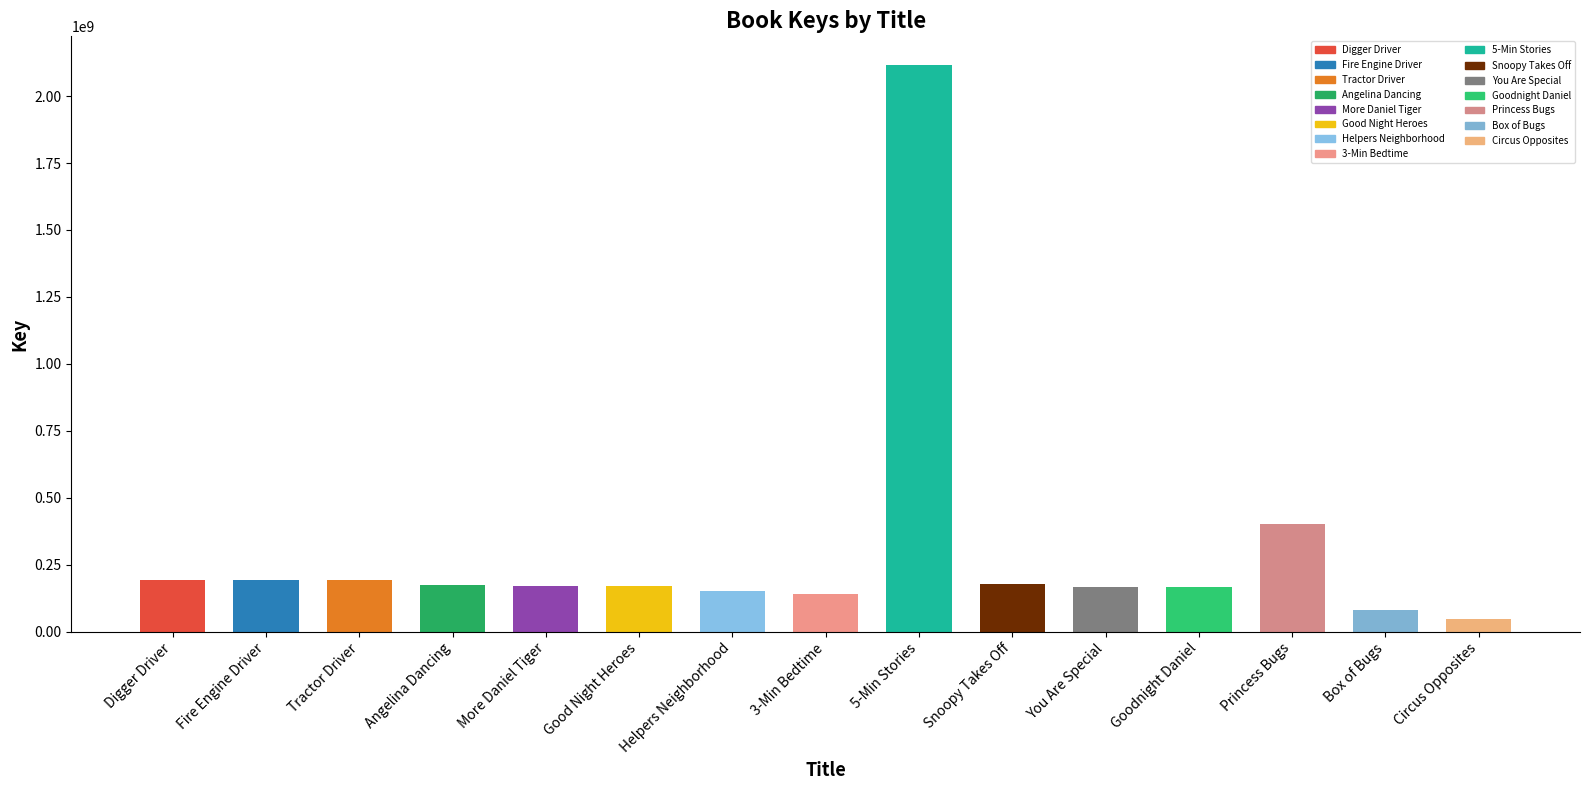

What is the value of the 6th bar from the left?

169608516